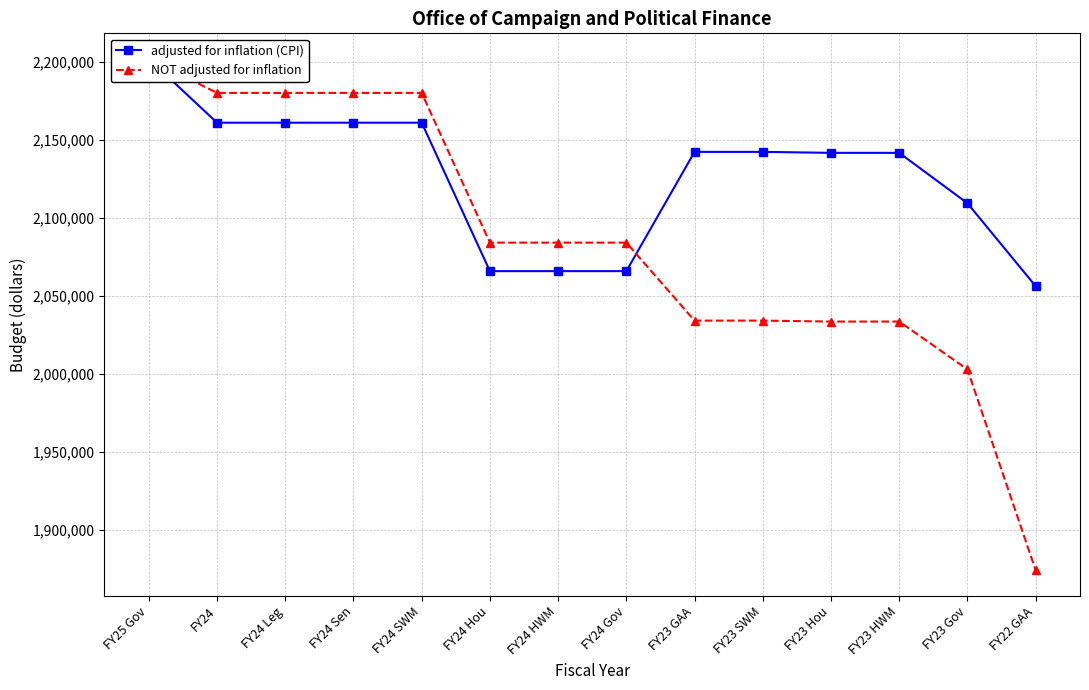

Which series ends up on top after the final intersection of adjusted for inflation (CPI) and NOT adjusted for inflation?

adjusted for inflation (CPI)